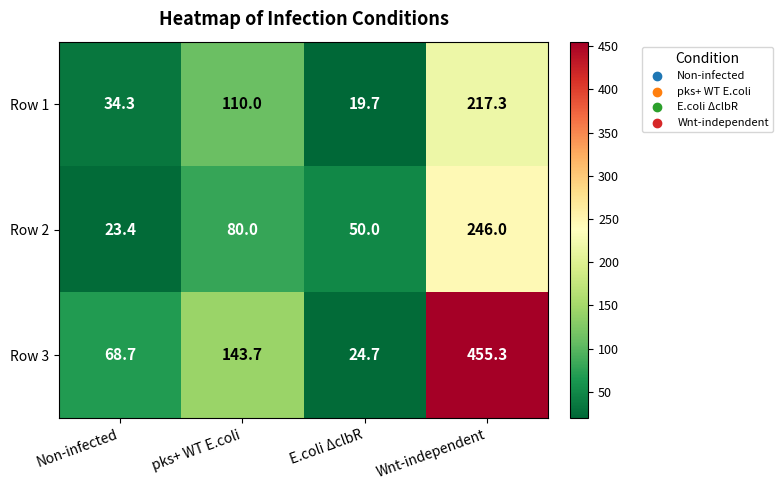

What is the sum of the Row 2 values at pks+ WT E.coli and E.coli ΔclbR?

130.0